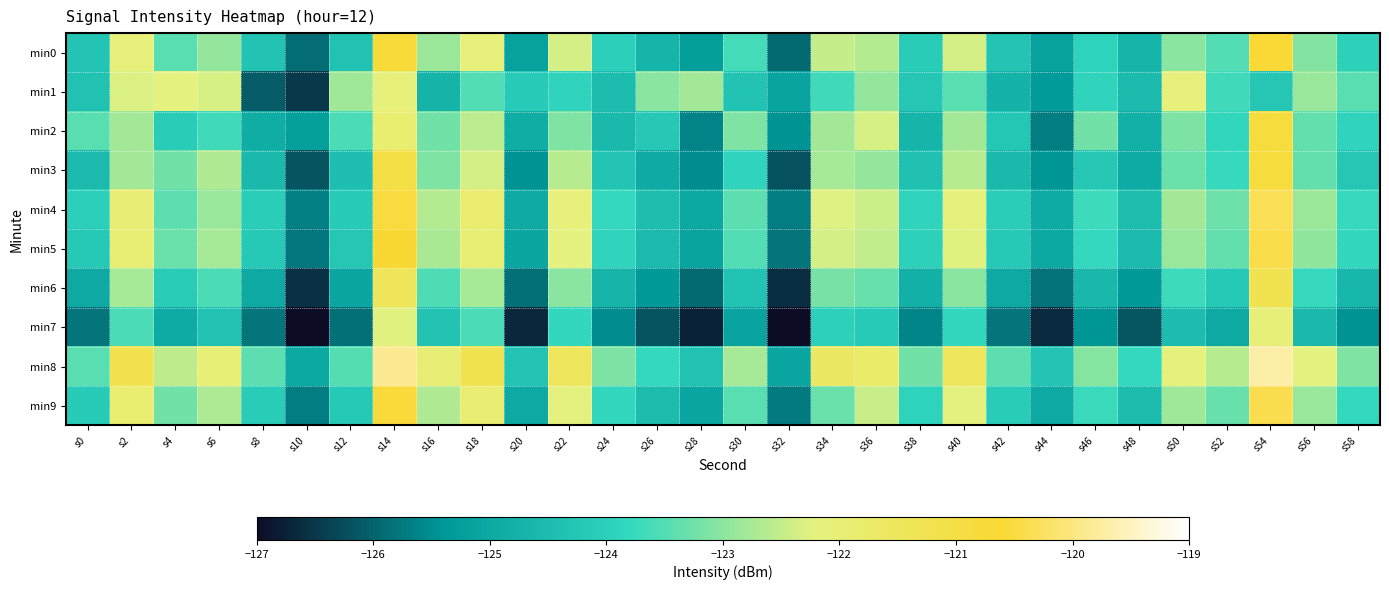

What is the difference between the highest and lowest values at s10?

2.4